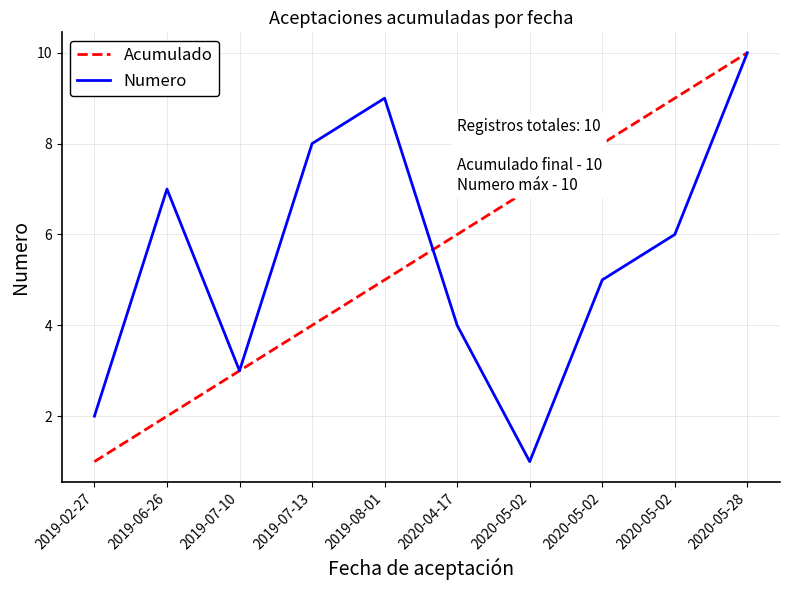

Which has a higher value, 2019-07-13 or 2019-02-27?

2019-07-13